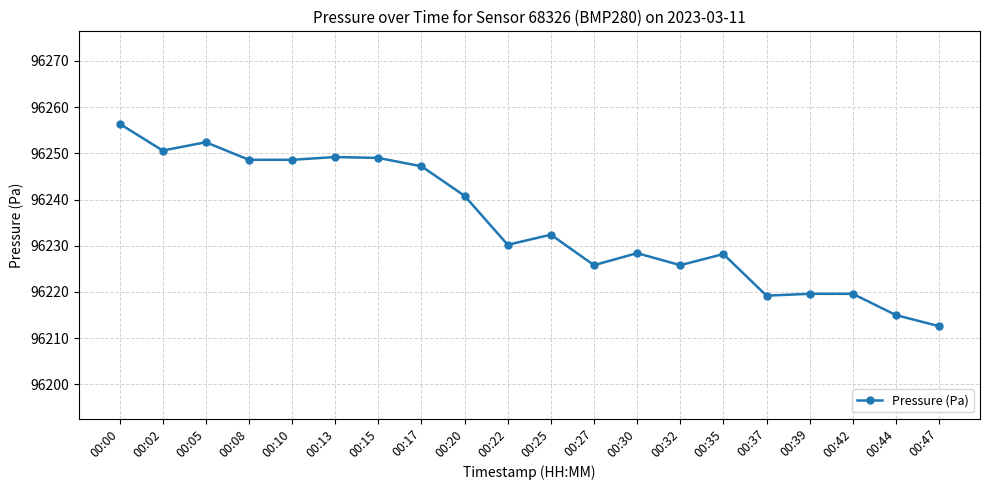

True or false: there are more than 2 points higher than both neighbors.

True